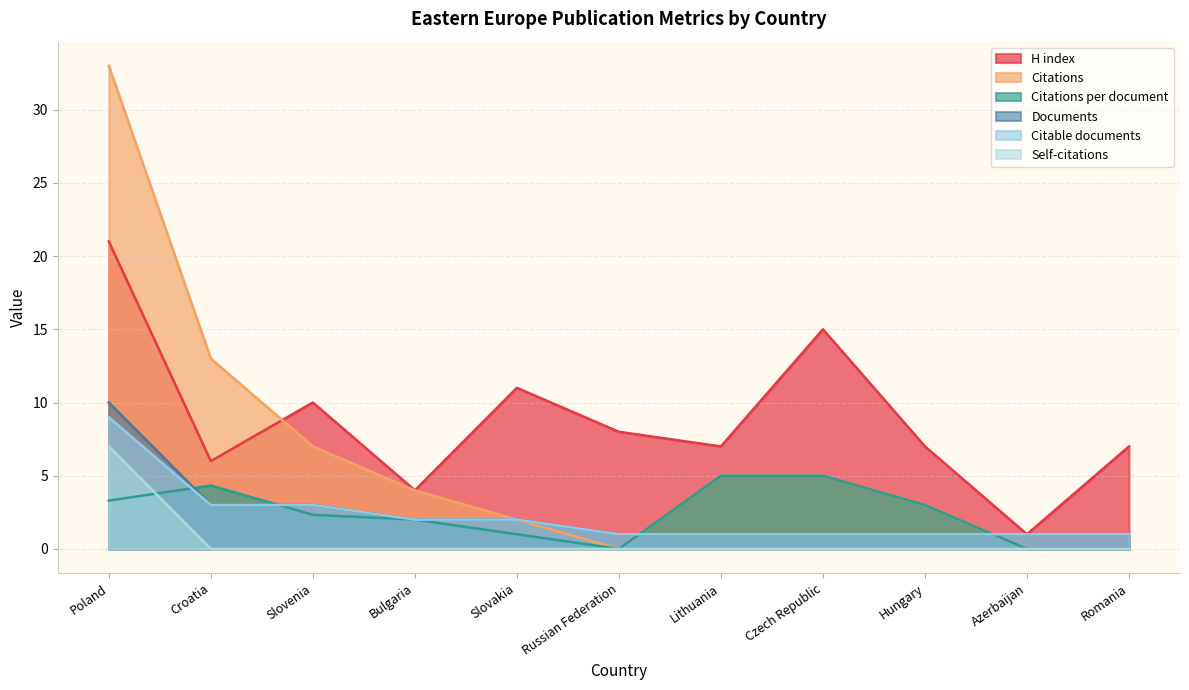

How many times do Citations per document and Citable documents cross each other?

4